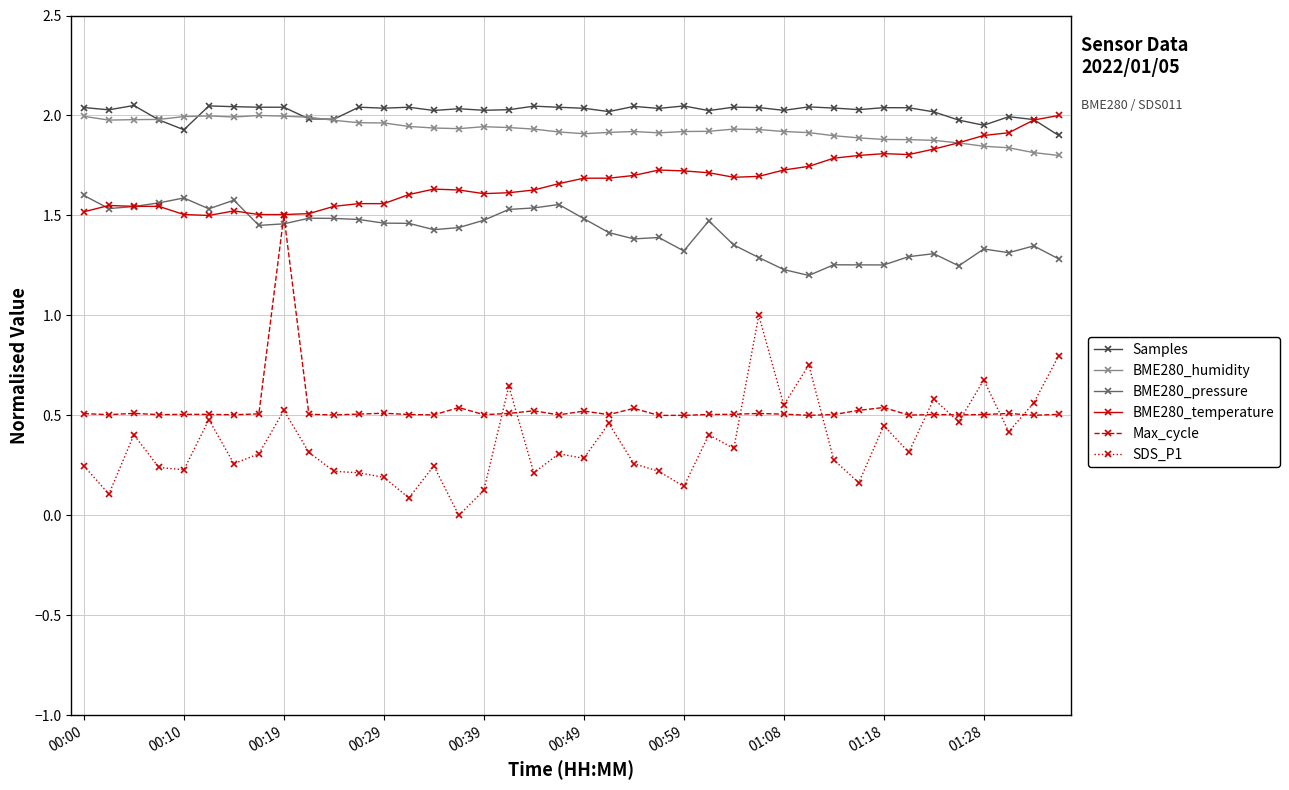

True or false: Max_cycle and BME280_humidity intersect in this chart.

False